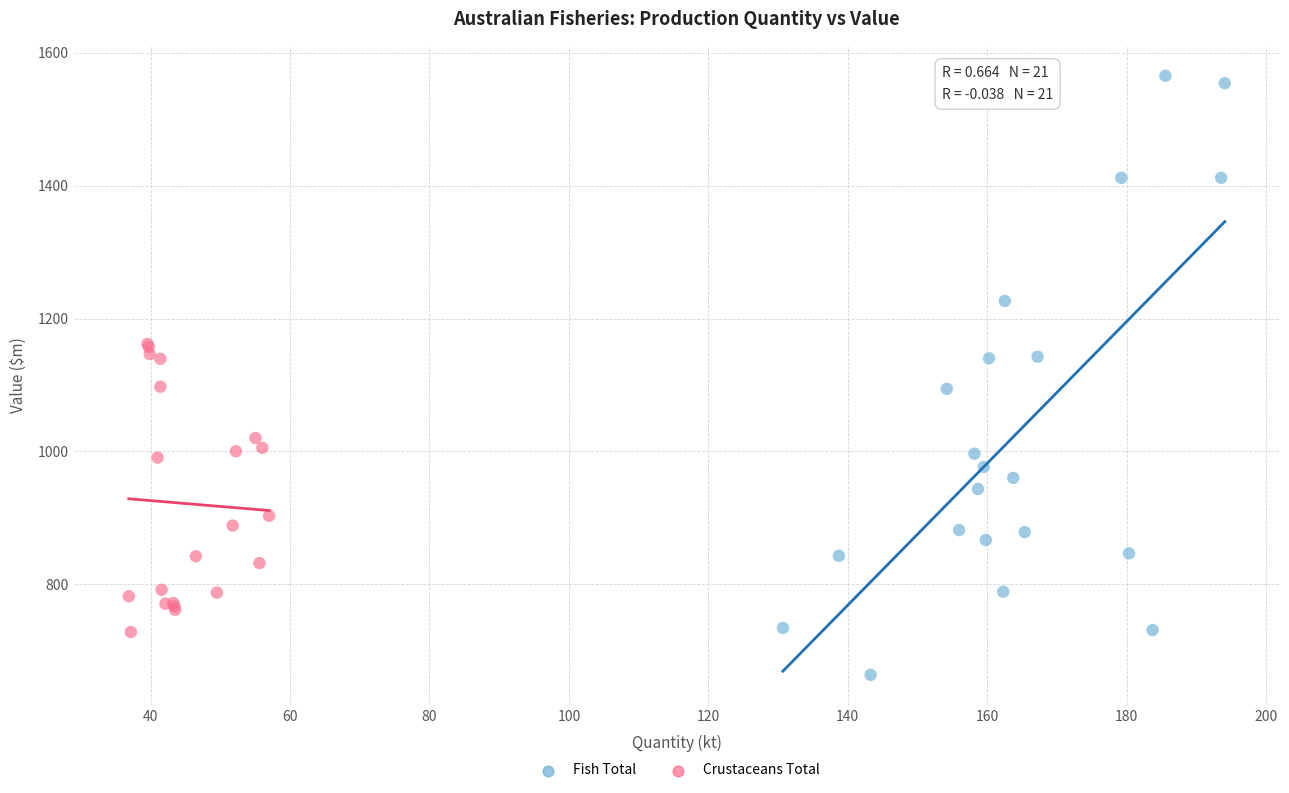

What are all the series names shown in the legend?

Fish Total, Crustaceans Total